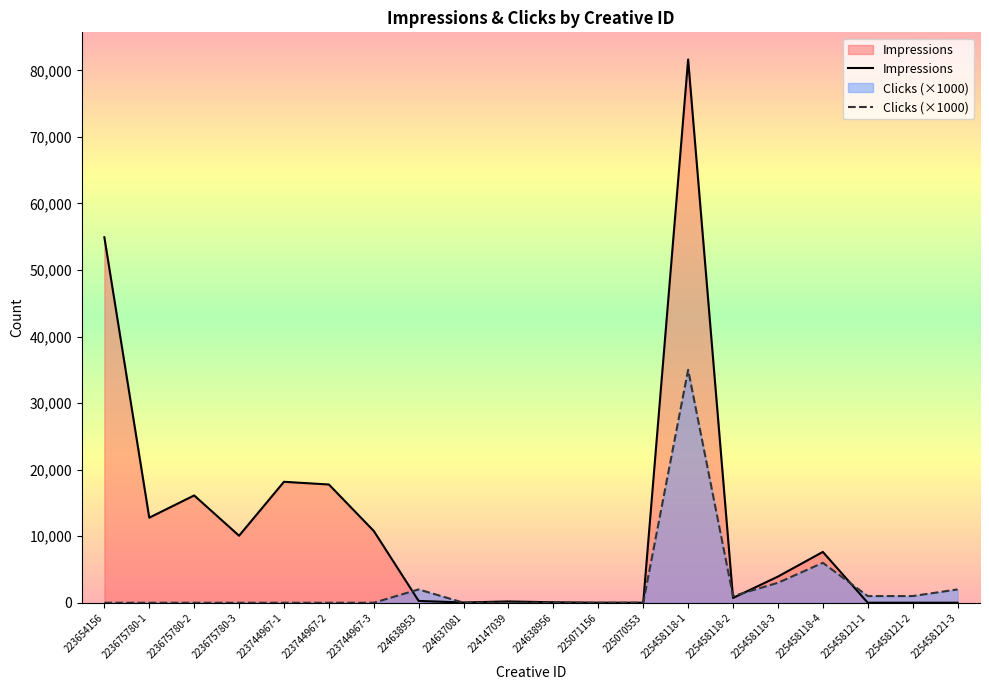

The Impressions series shows 3930 at 225458118-3. True or false?

True